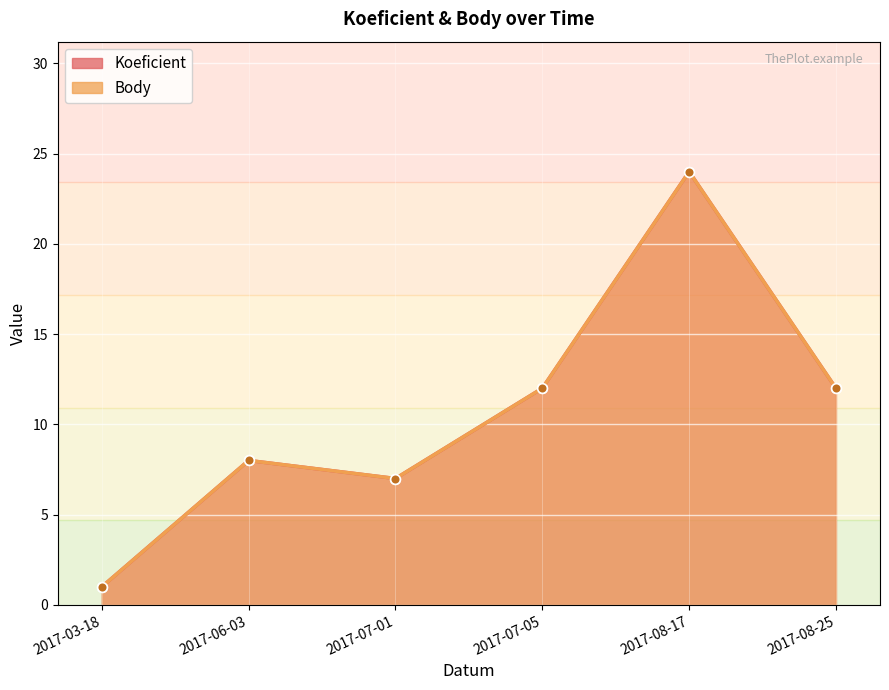

What is the highest value of the Koeficient series?

24